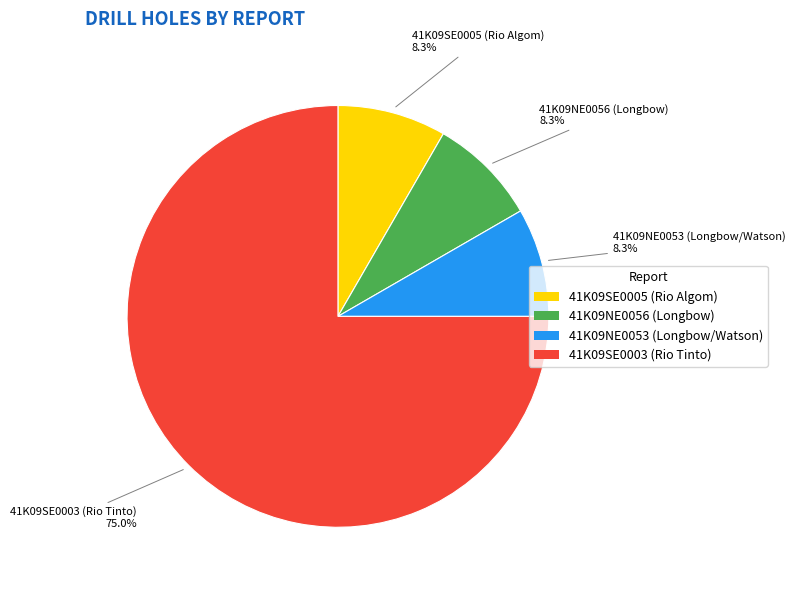

What percentage is NOT represented by 41K09NE0053 (Longbow/Watson)?

91.7%